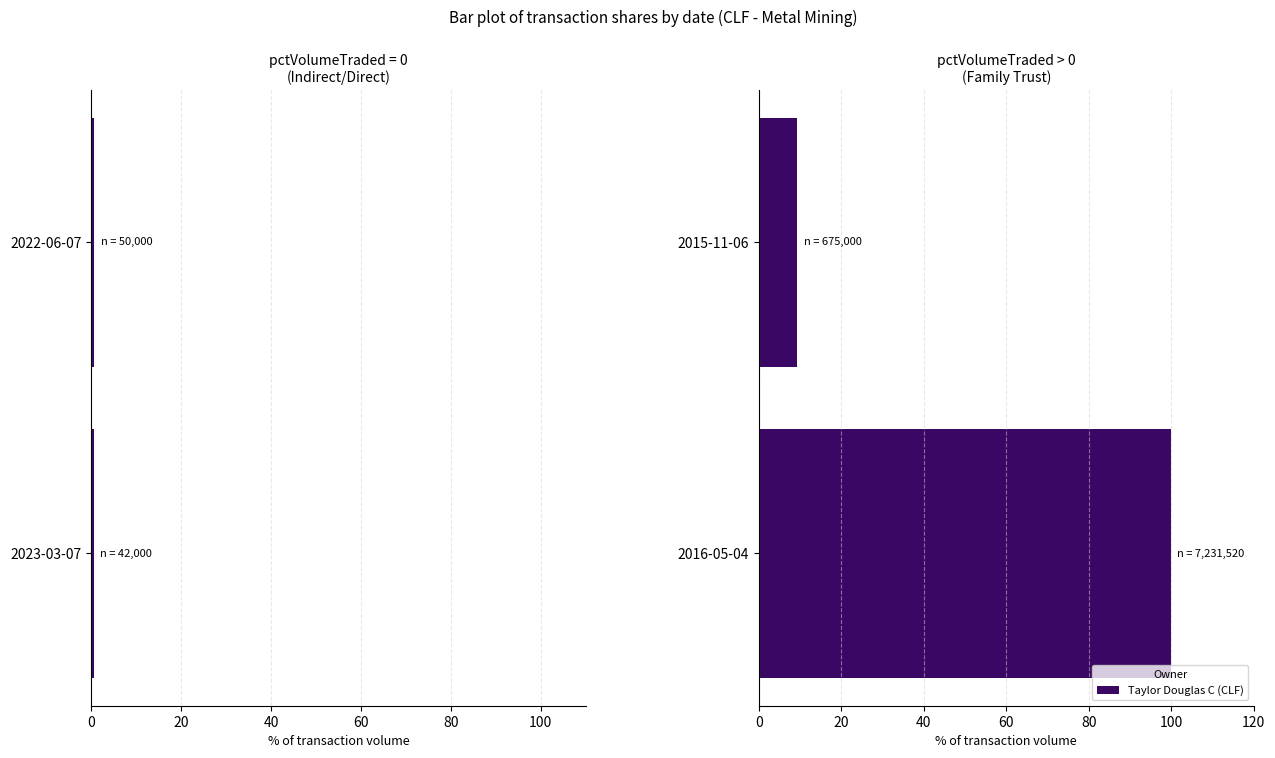

How many series are shown in this chart?

1